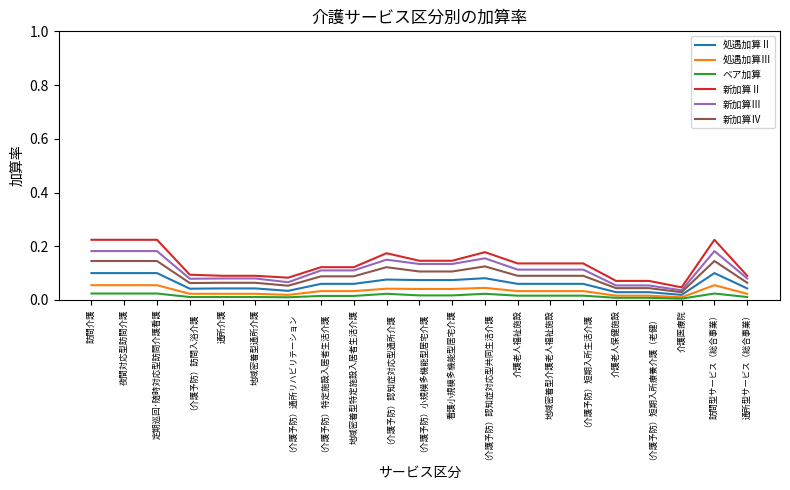

Which series has the largest range (max minus min)?

新加算Ⅱ